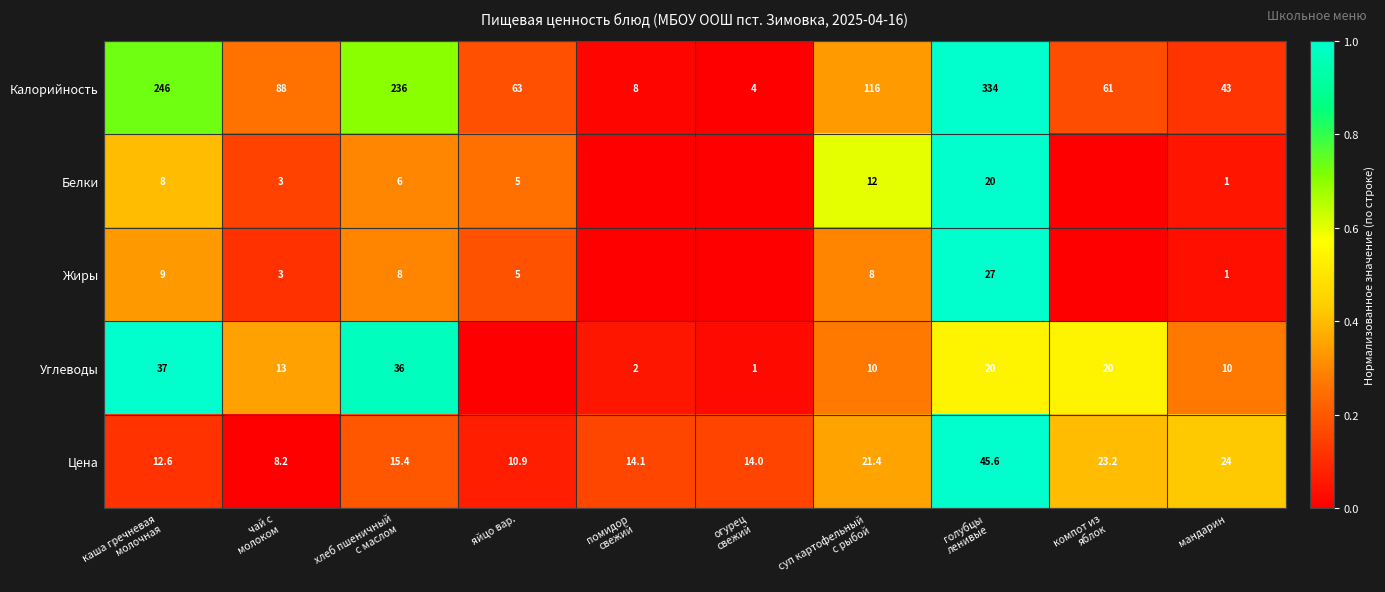

Which label corresponds to the smallest value in the chart?

огурец
свежий